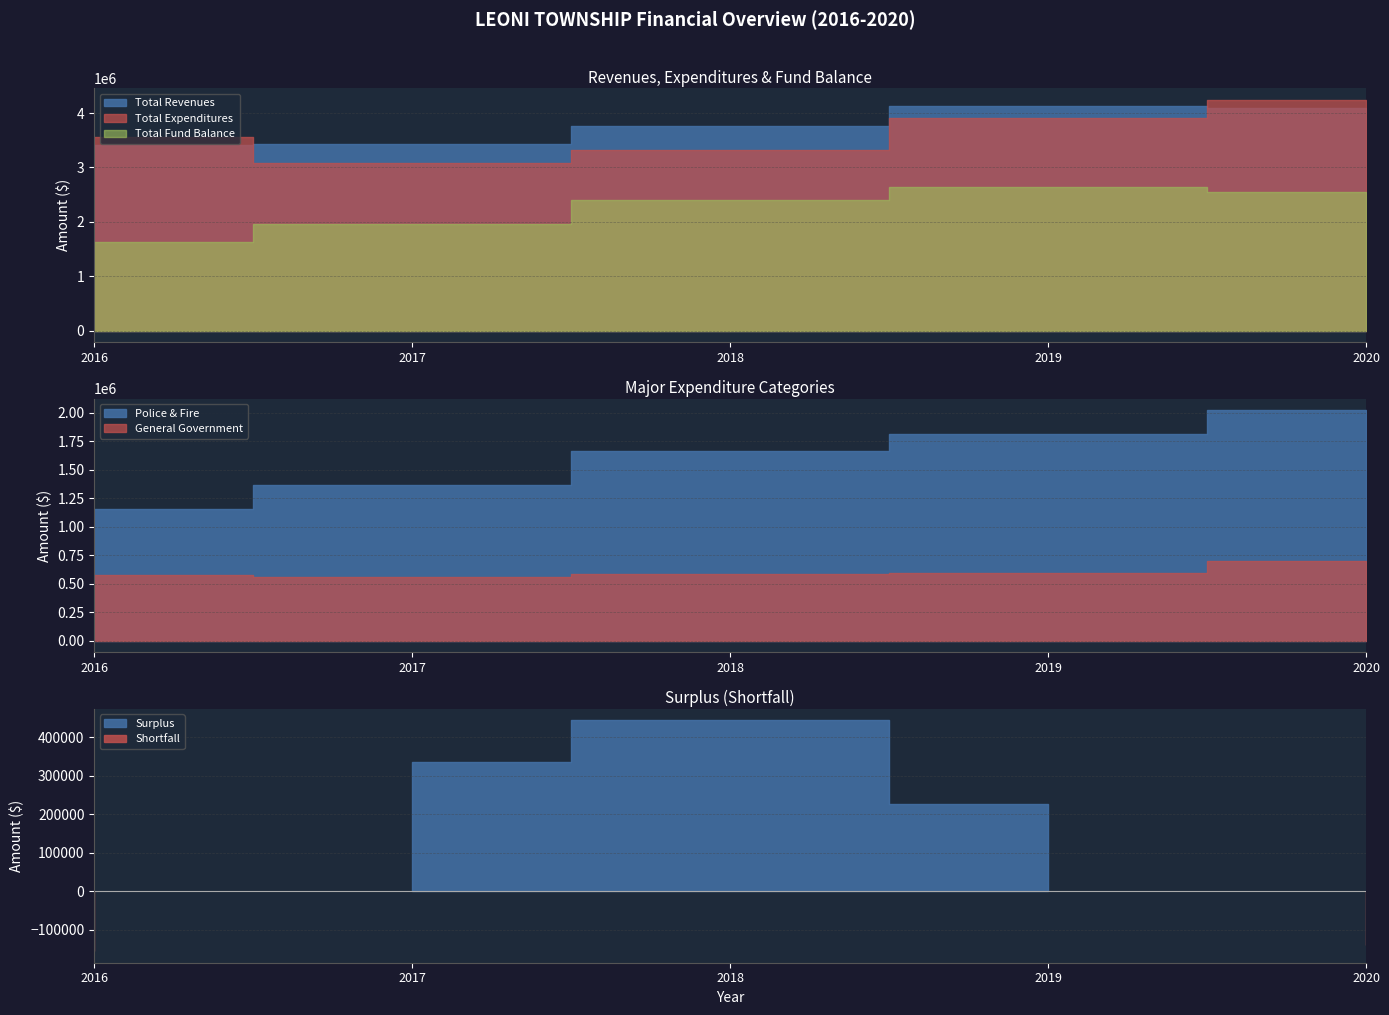

Reading left to right, what are all the values shown in this chart?

Total Revenues: 2016=3412530	2017=3424140	2018=3755813	2019=4135244	2020=4101470
Total Expenditures: 2016=3568396	2017=3089199	2018=3311702	2019=3908423	2020=4241311
Total Fund Balance: 2016=1630841	2017=1965782	2018=2409893	2019=2636714	2020=2551598
Police & Fire: 2016=1160723	2017=1371730	2018=1661665	2019=1811749	2020=2023591
General Government: 2016=578141	2017=557244	2018=585717	2019=598338	2020=702217